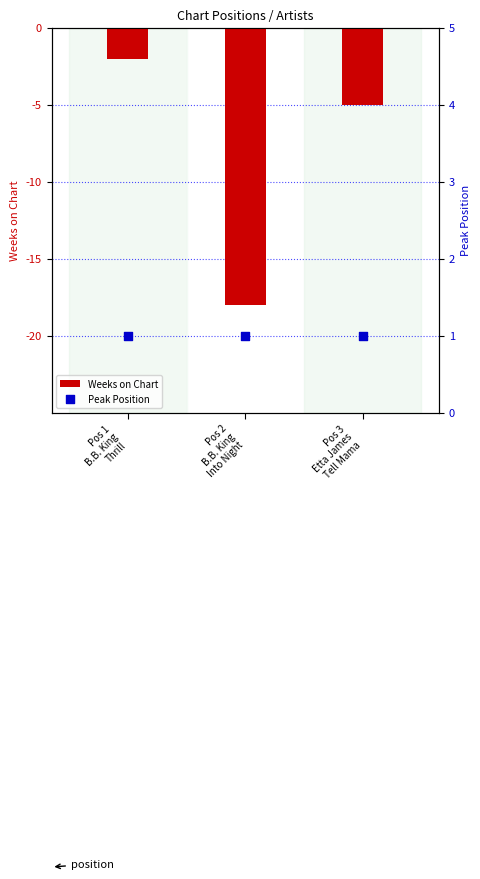

What are all the series names shown in the legend?

Weeks on Chart, Peak Position